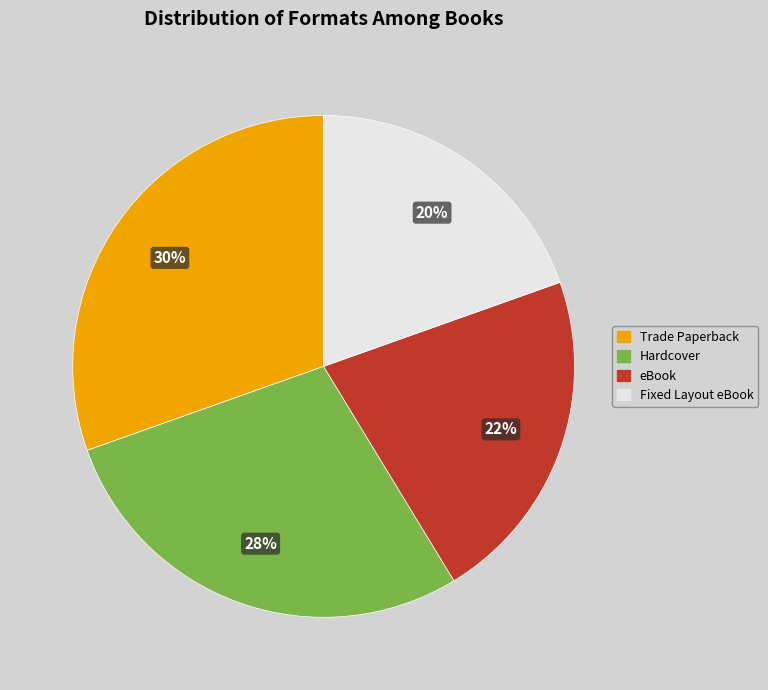

To the nearest percent, what is the average slice percentage?

25%